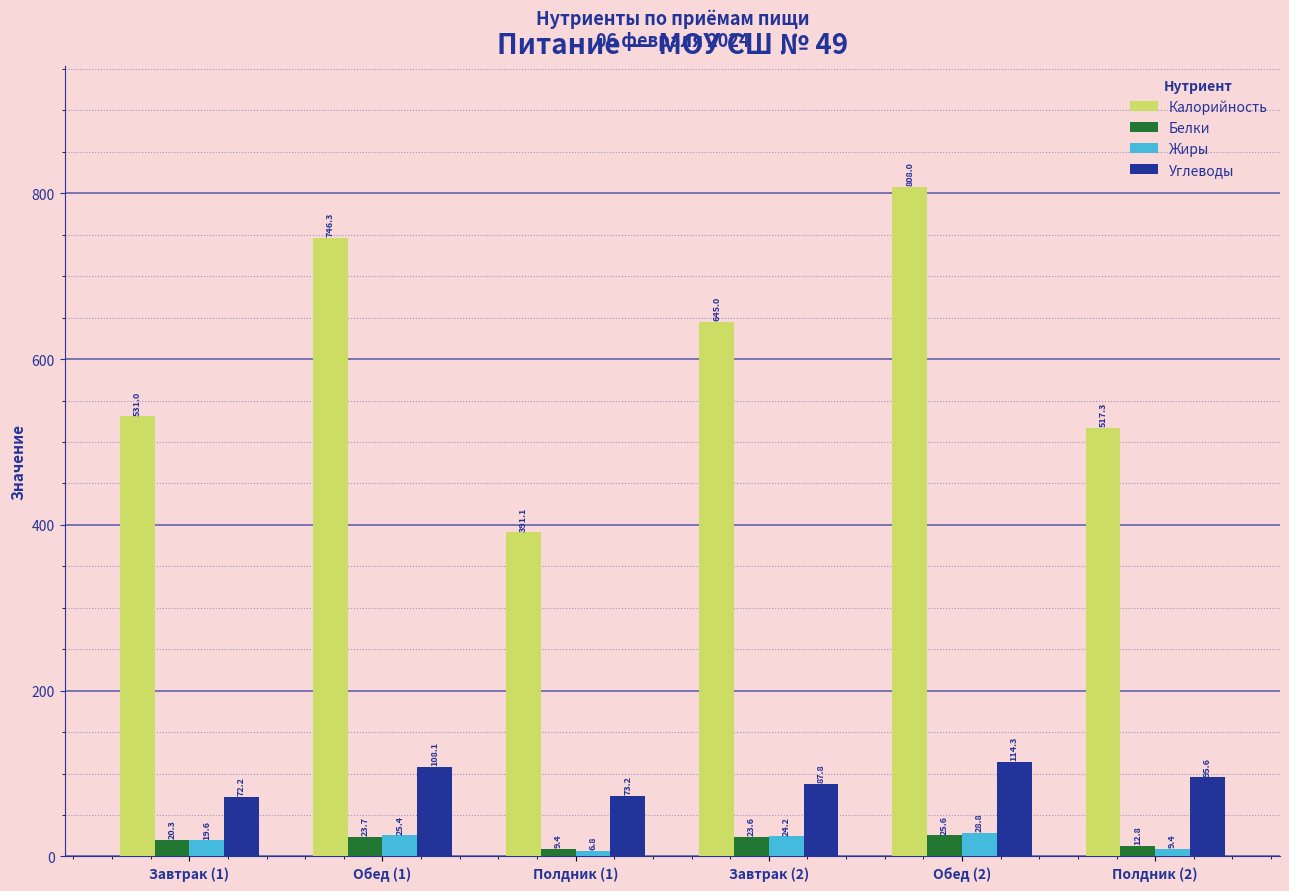

At which label is Белки closest to 17?

Завтрак (1)